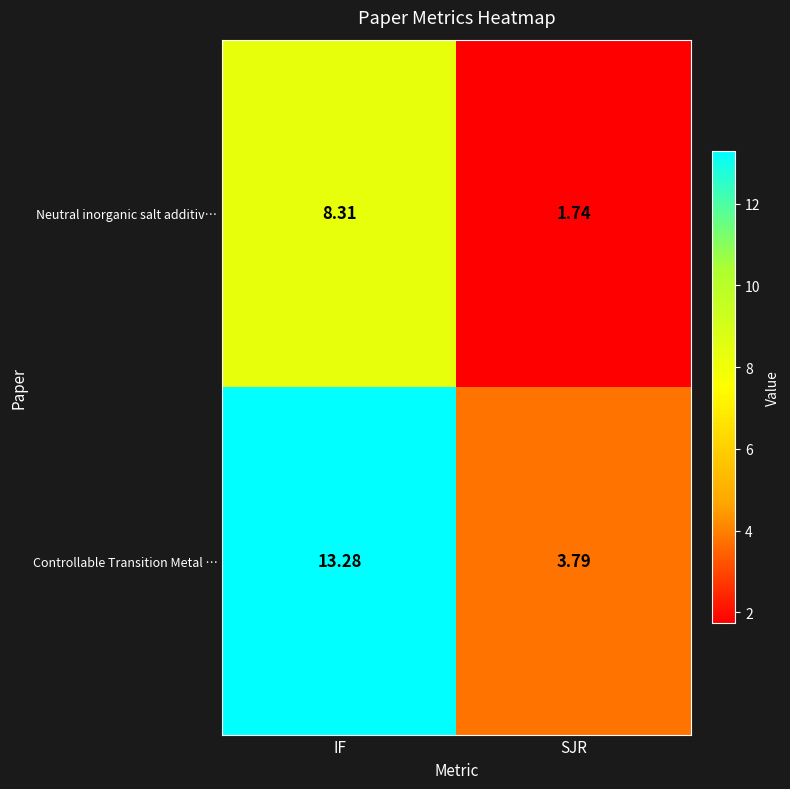

List the series in order of their overall mean, lowest first.

Neutral inorganic salt additiv…, Controllable Transition Metal …